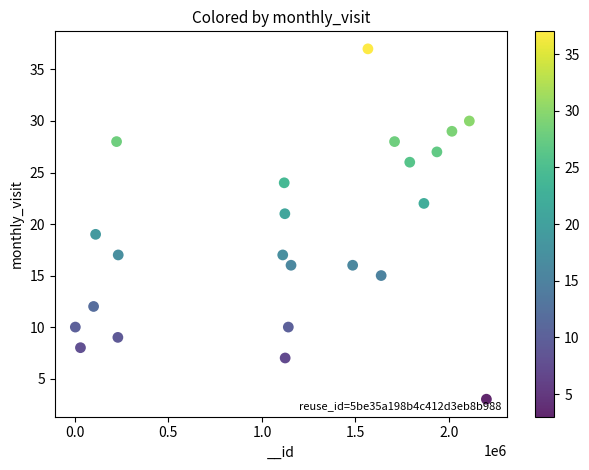

What is the range of X values (max minus min)?

2197796